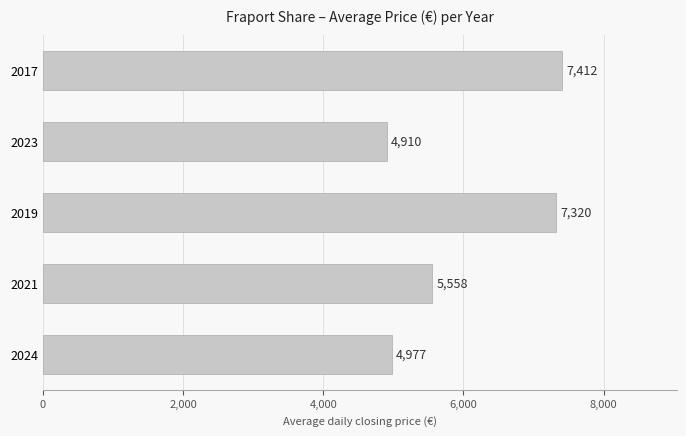

At which label is the value closest to 6161?

2021